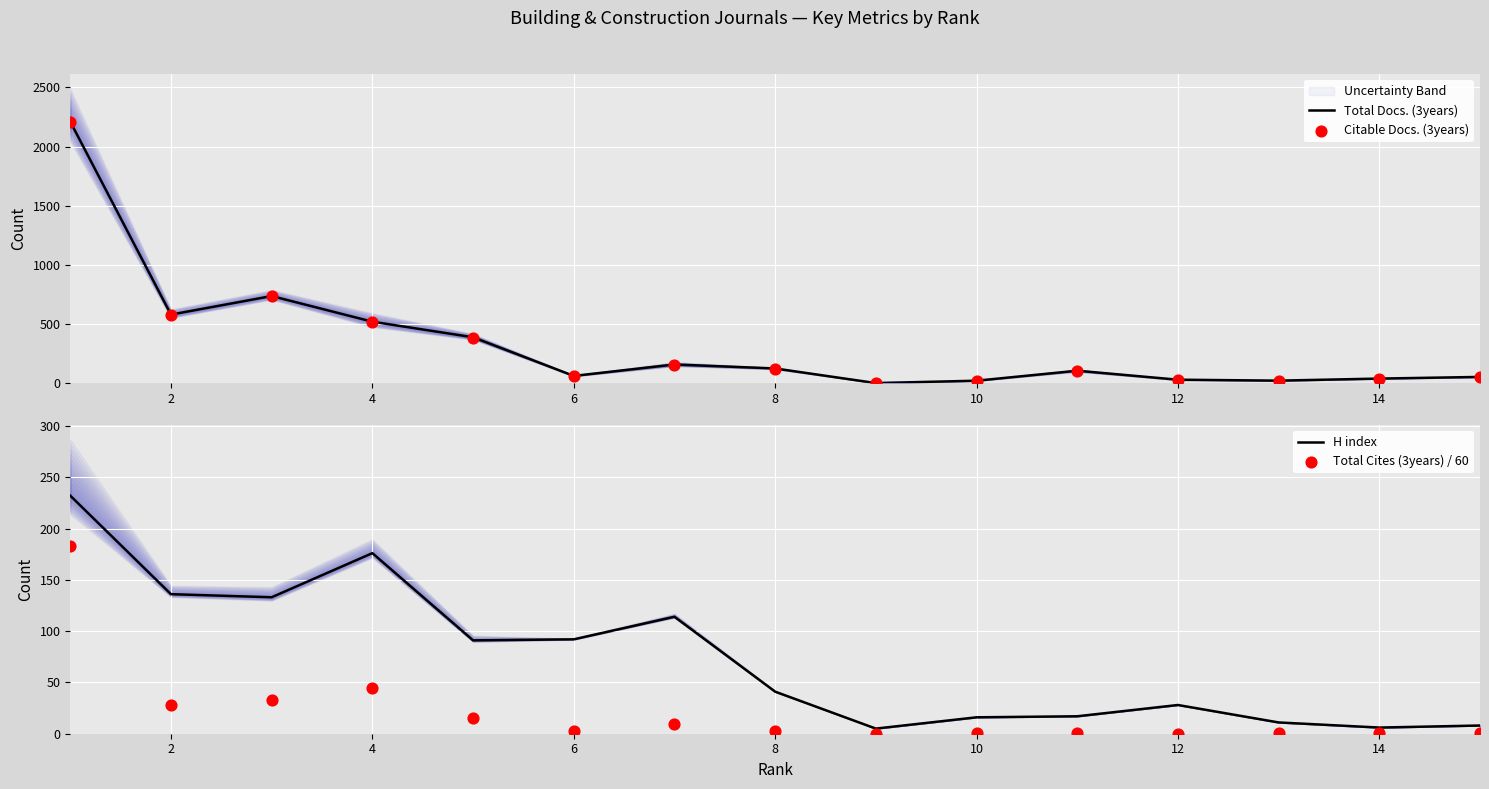

The value of H index at 12 is 45. True or false?

False